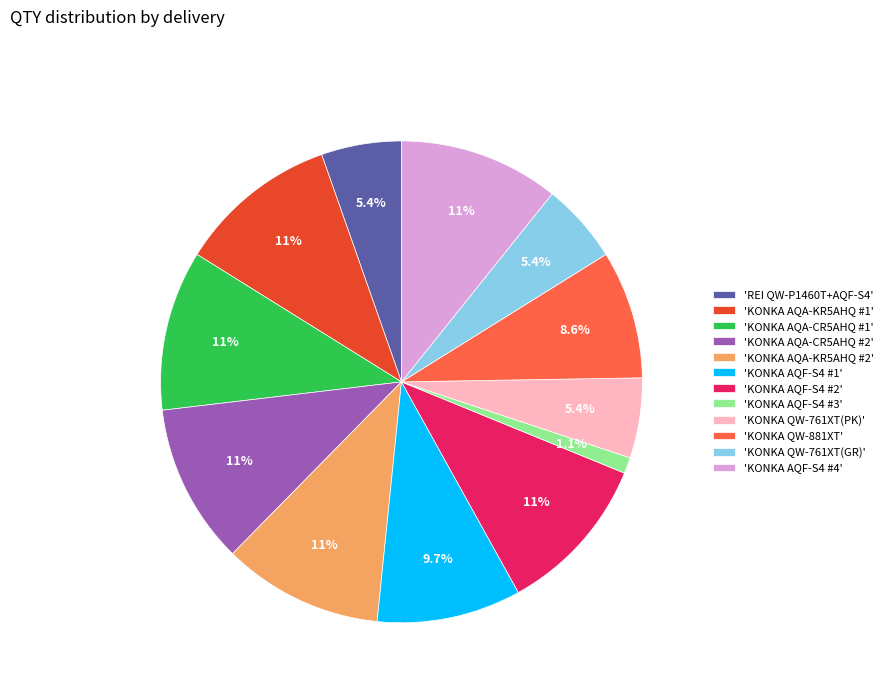

Which slice is the smallest?

'KONKA AQF-S4 #3'